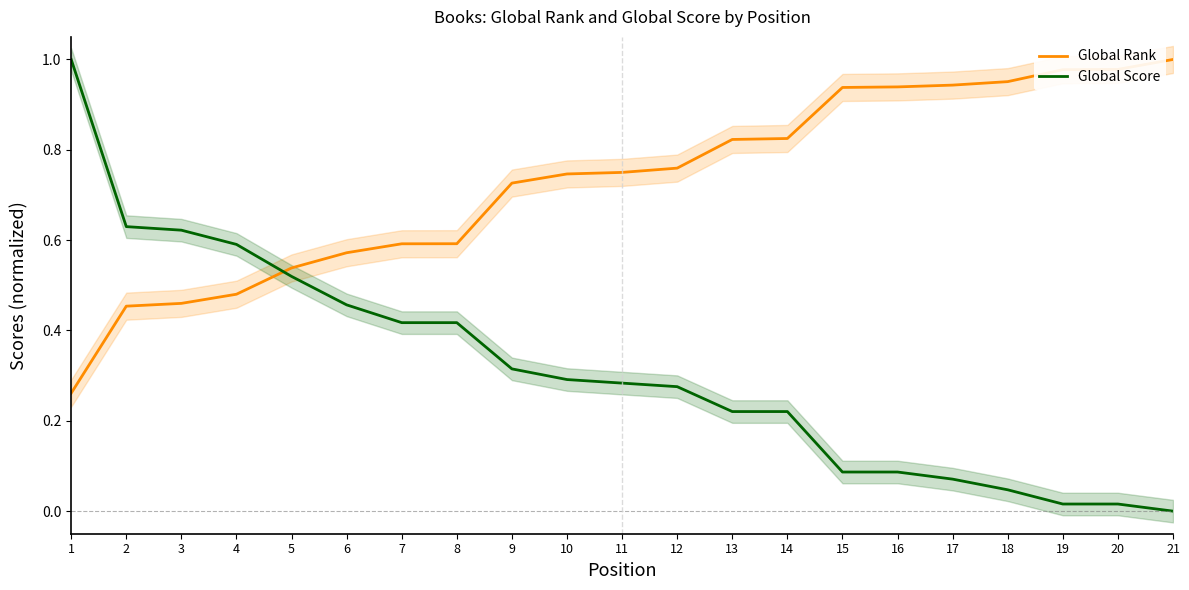

Does the chart have visible grid lines?

No